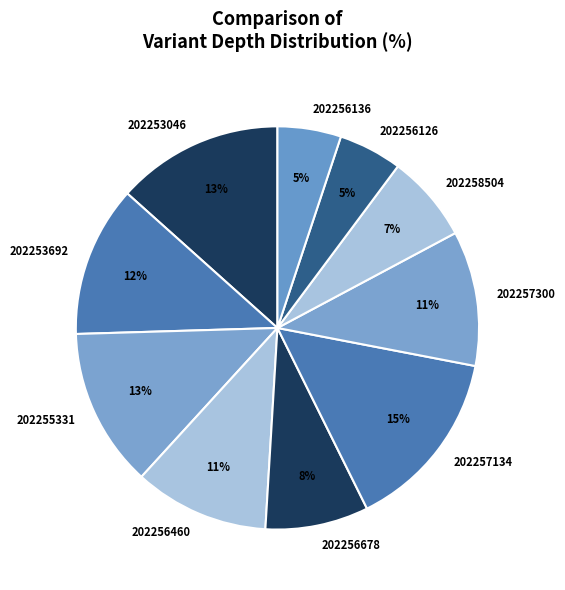

Which category has the biggest portion of the pie?

202257134